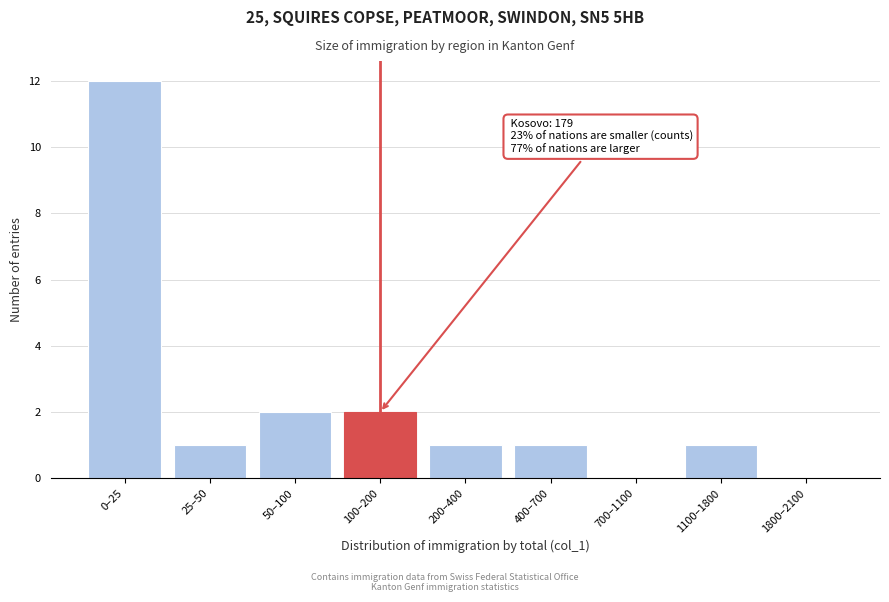

Reading left to right, transcribe all the data shown in this chart.

0–25=12	25–50=1	50–100=2	100–200=2	200–400=1	400–700=1	700–1100=0	1100–1800=1	1800–2100=0